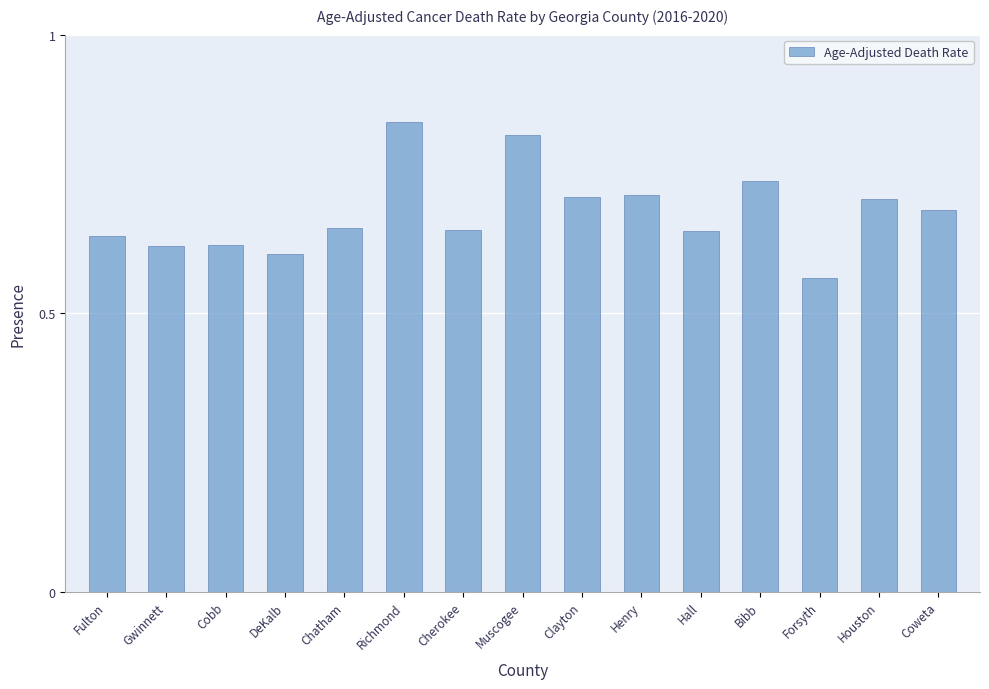

What position from the left is Forsyth?

13